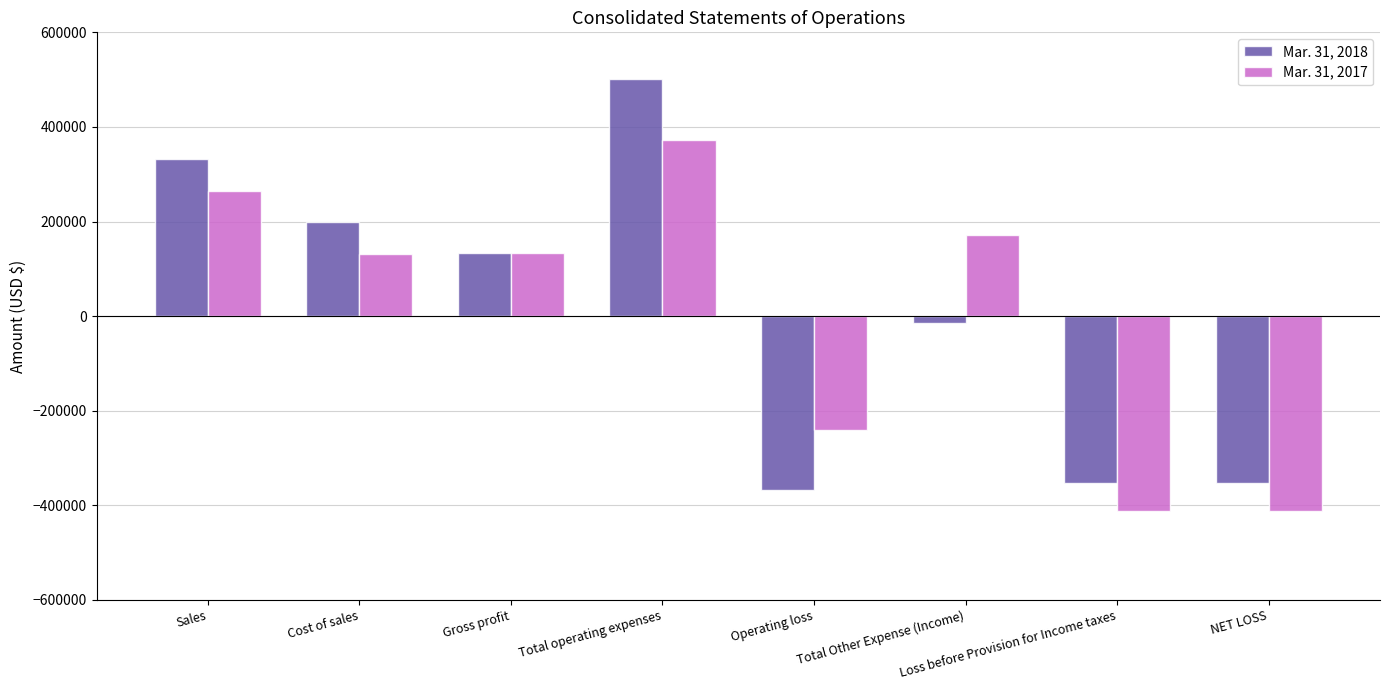

How many groups of bars are there?

8